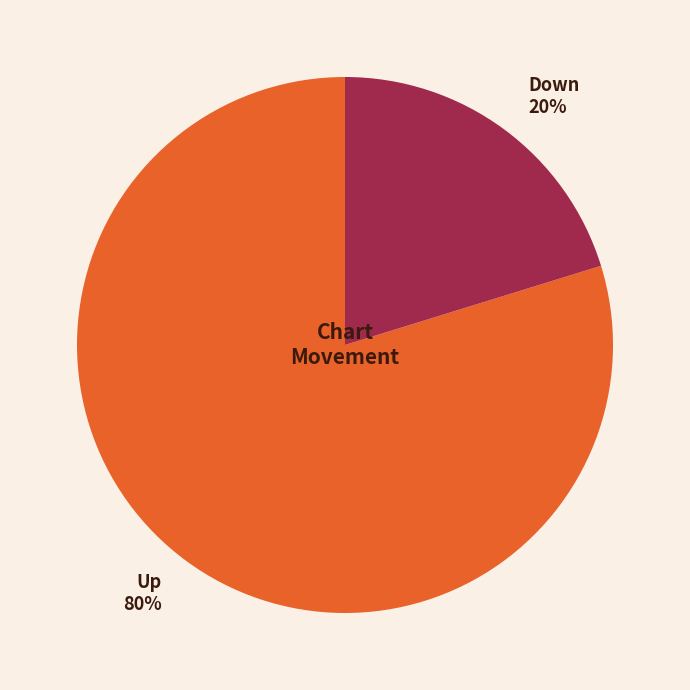

Between Down 20% and Up 80%, which is larger?

Up 80%